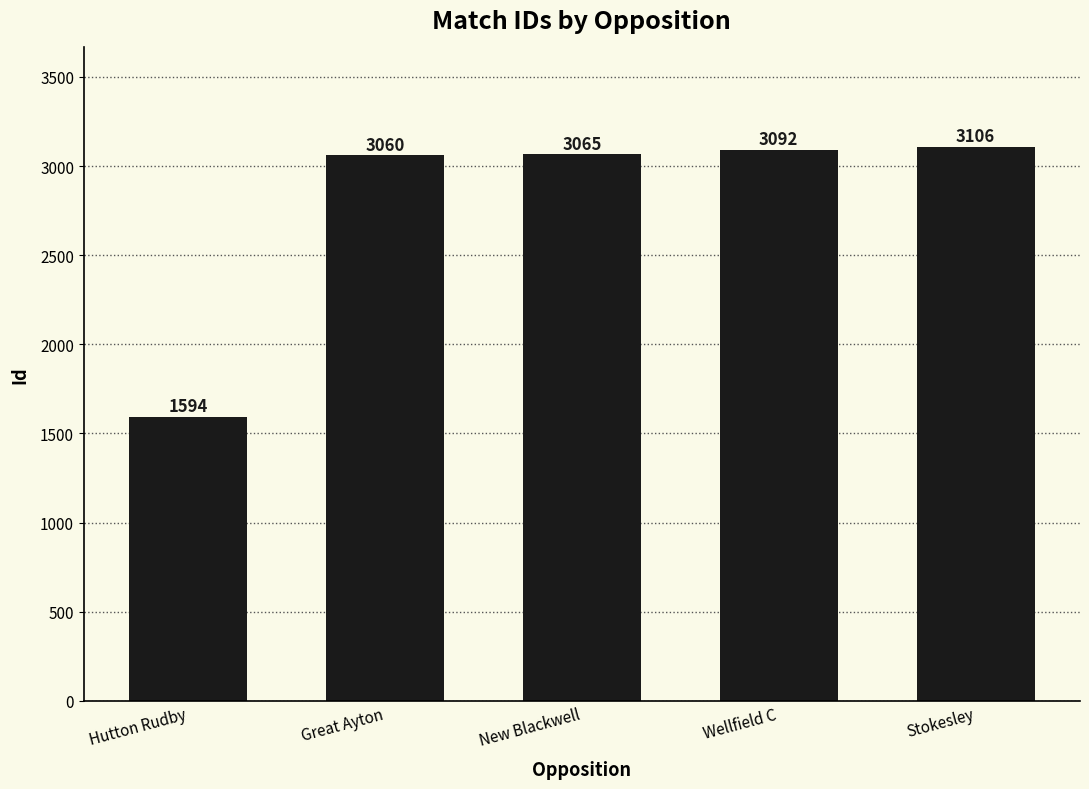

Read the value at Hutton Rudby, to the nearest 50.

1600